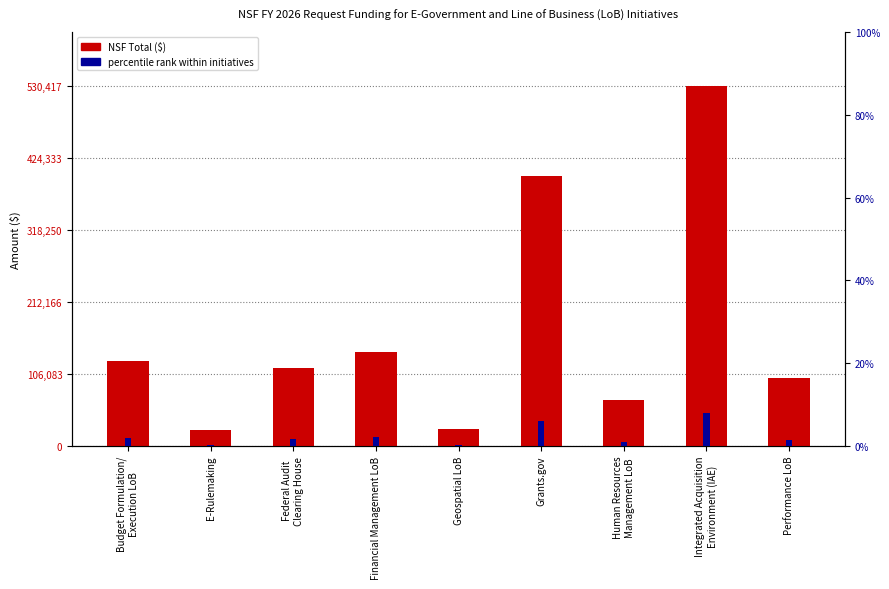

What are all the series names shown in the legend?

NSF Total, percentile rank